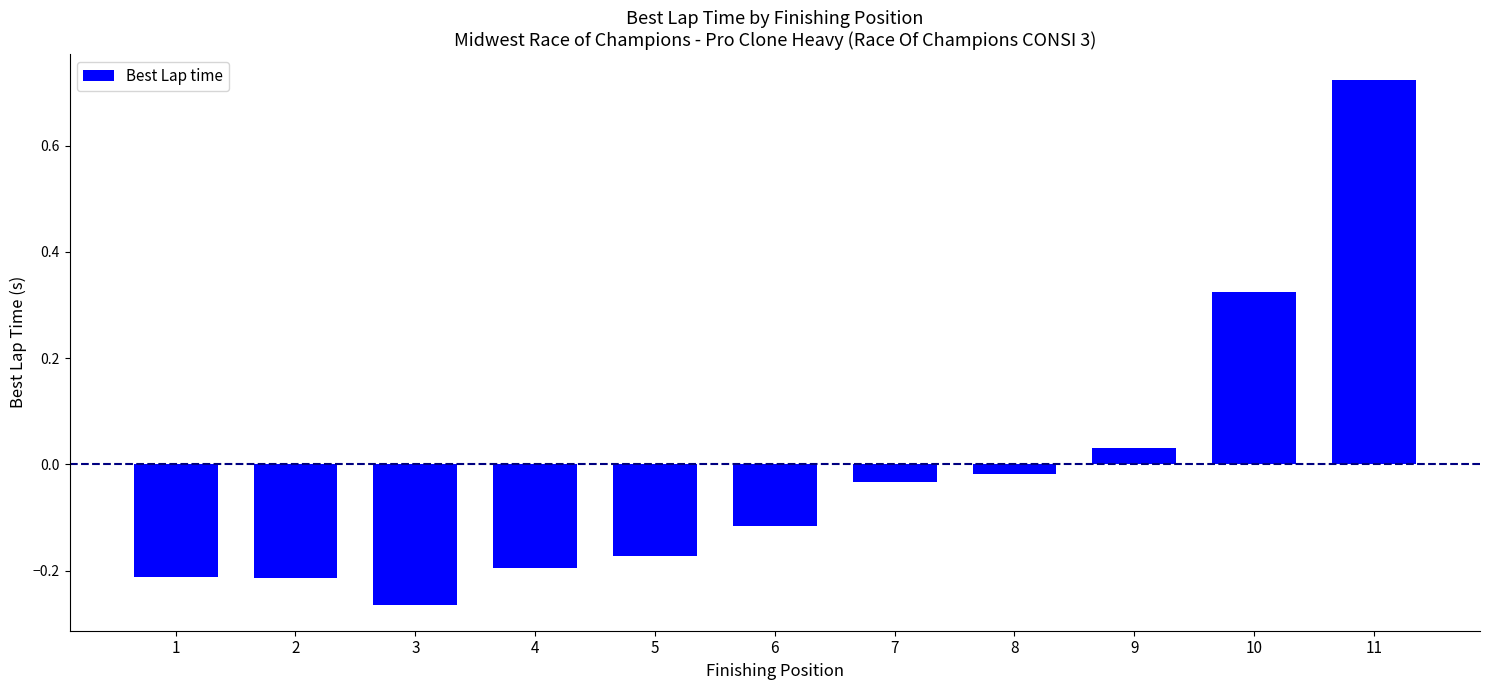

How many data points are above 0?

3